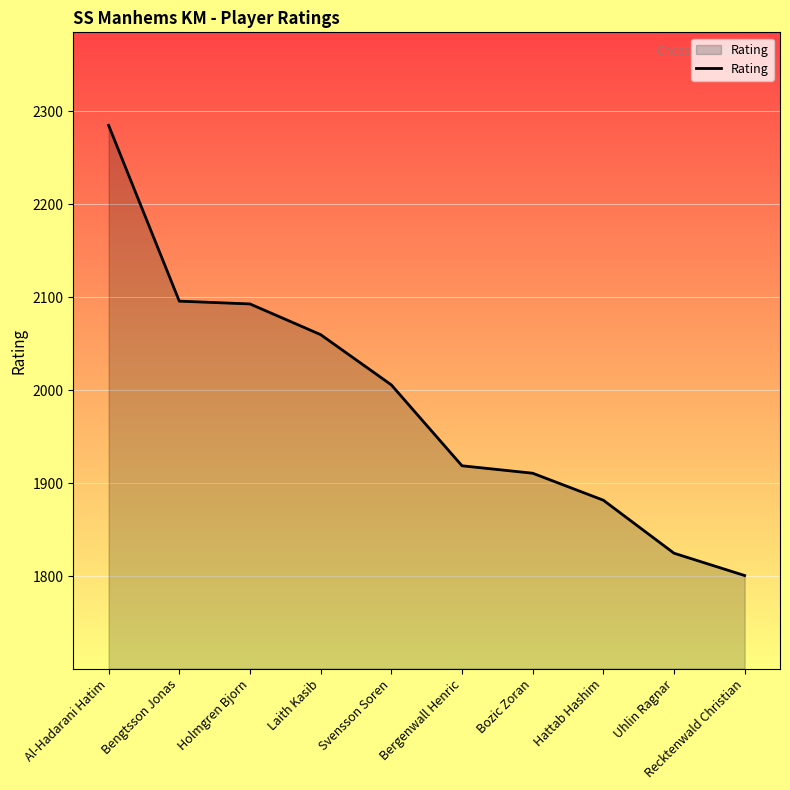

What is the smallest value displayed?

1801